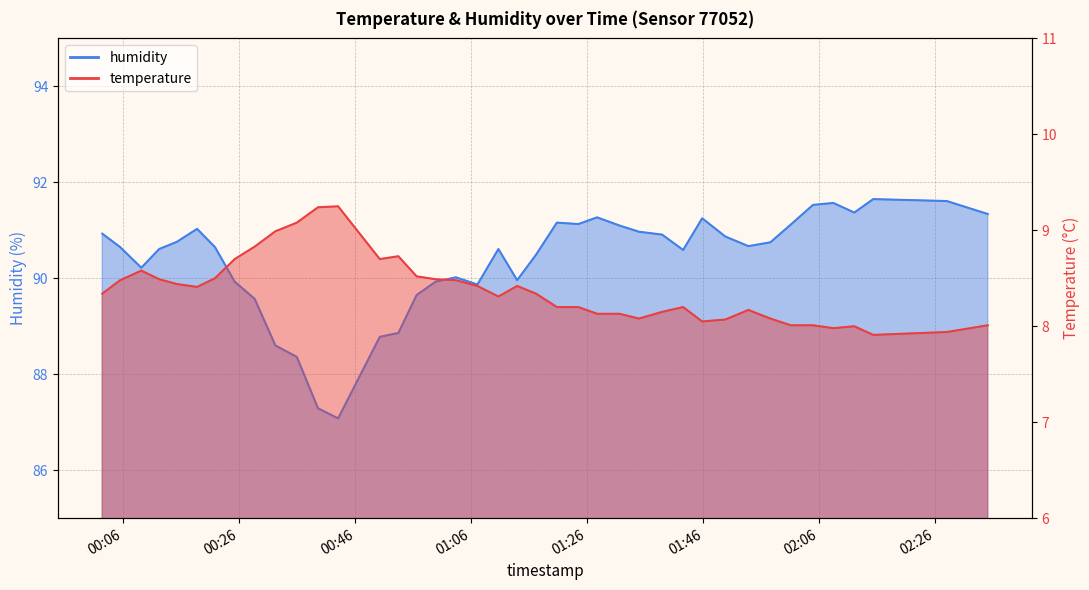

Which series has the widest spread of values?

humidity